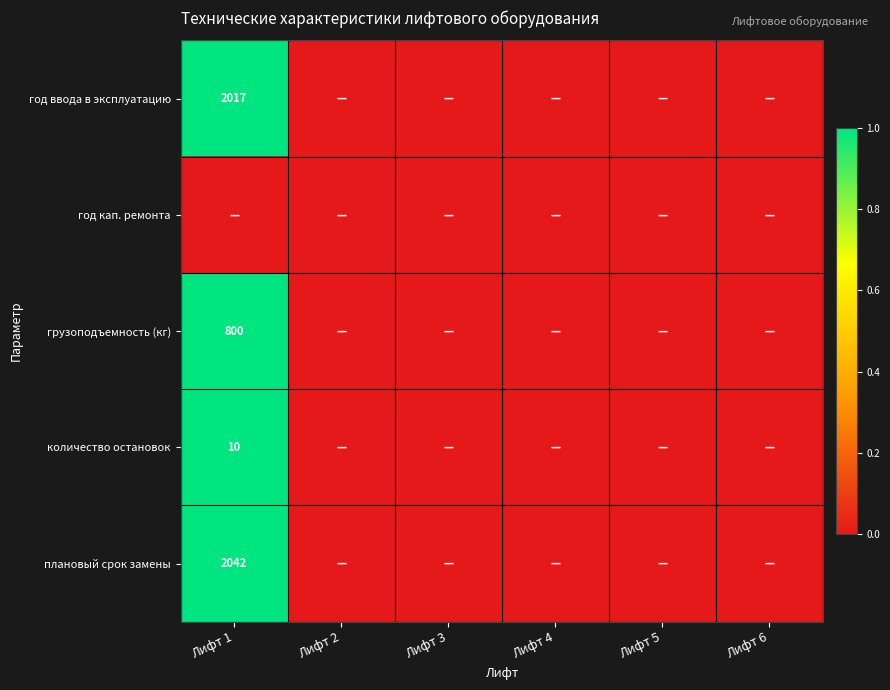

The value of количество остановок at Лифт 1 is 10. True or false?

True